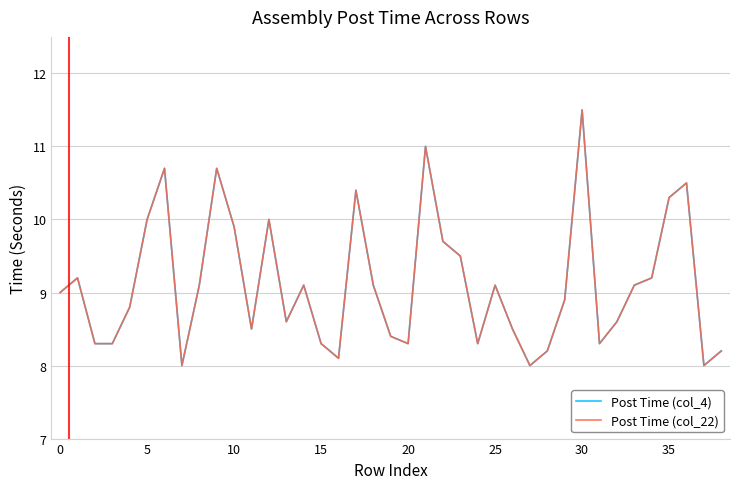

Does the chart display data point markers on the line(s)?

No